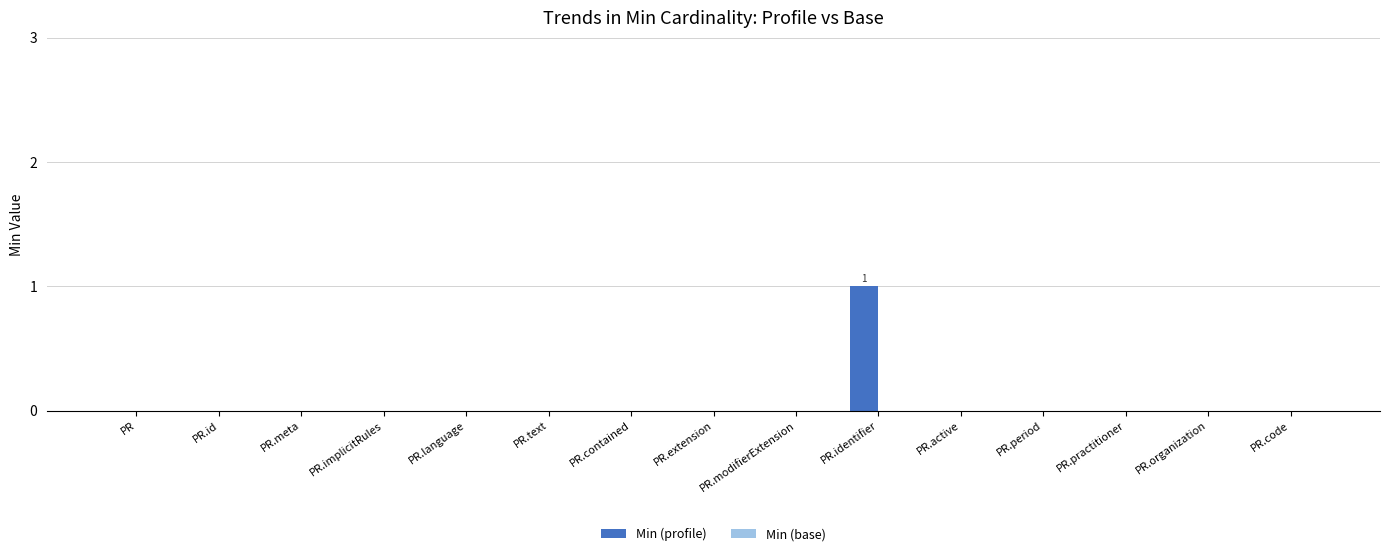

At which category does the chart reach its peak across all series?

PR.identifier